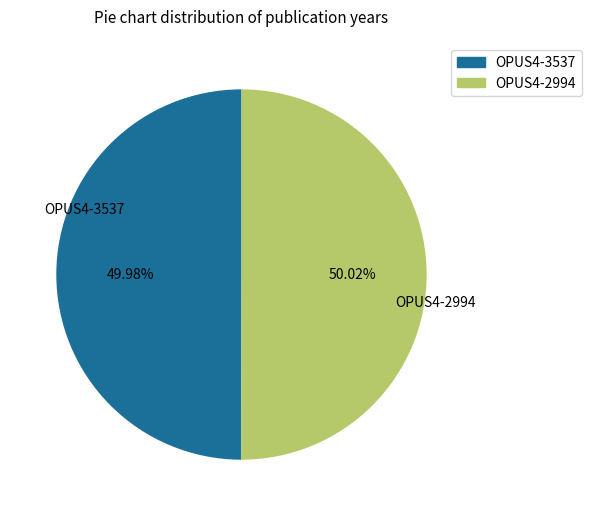

To the nearest percent, what is the average slice percentage?

50%